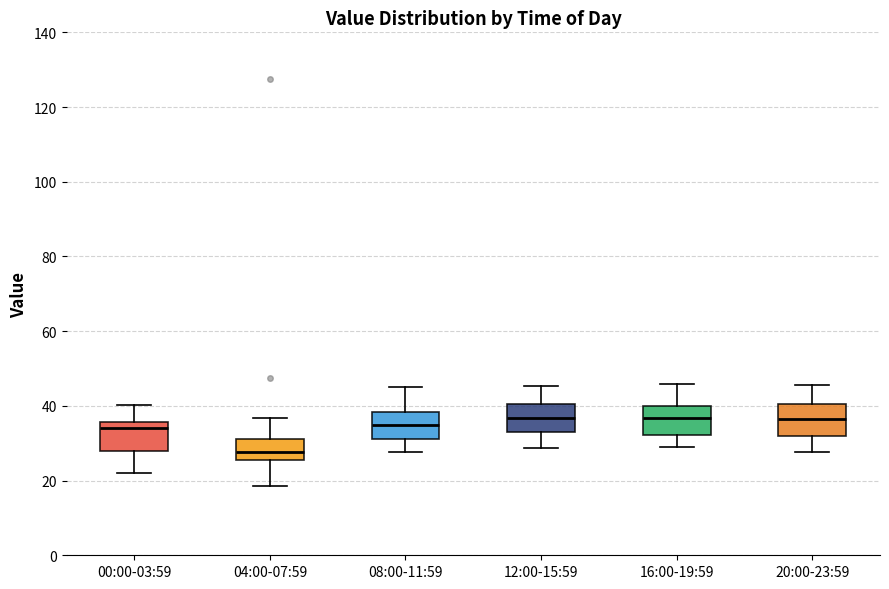

Reading left to right, read every box against the y-axis: the position of its median line, the range the box covers, and the ends of its whiskers. The values are not printed on the chart, so give them approximately, as read against the axis.

00:00-03:59: median 34, box 28 to 36, whiskers 22 to 40
04:00-07:59: median 28, box 26 to 32, whiskers 18 to 36
08:00-11:59: median 34, box 32 to 38, whiskers 28 to 46
12:00-15:59: median 36, box 34 to 40, whiskers 28 to 46
16:00-19:59: median 36, box 32 to 40, whiskers 28 to 46
20:00-23:59: median 36, box 32 to 40, whiskers 28 to 46